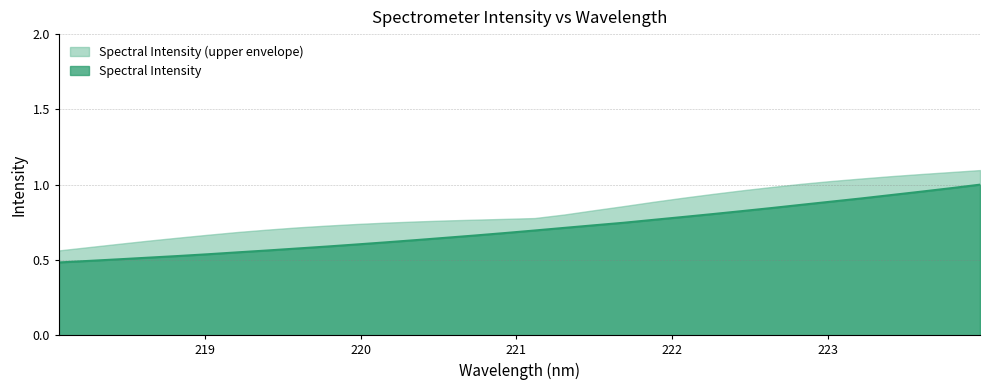

What is the minimum value shown in the chart?

0.5